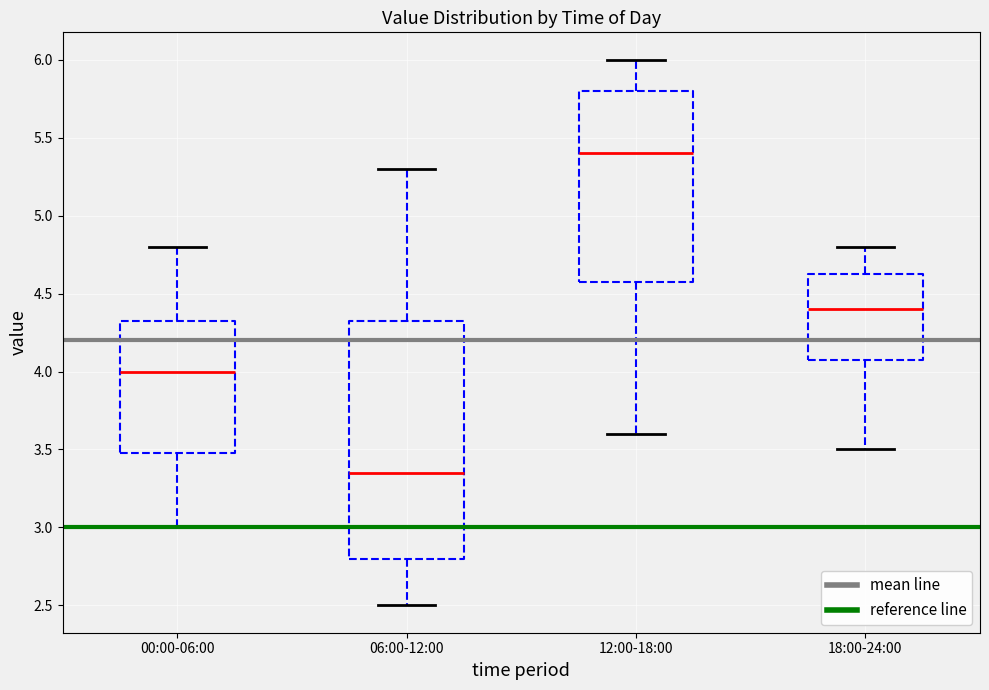

Which box's median line is the lowest?

06:00-12:00